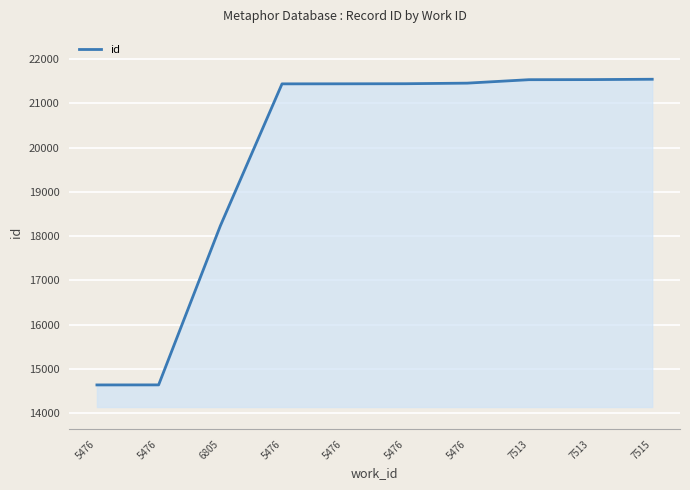

Does the chart display data point markers on the line(s)?

No